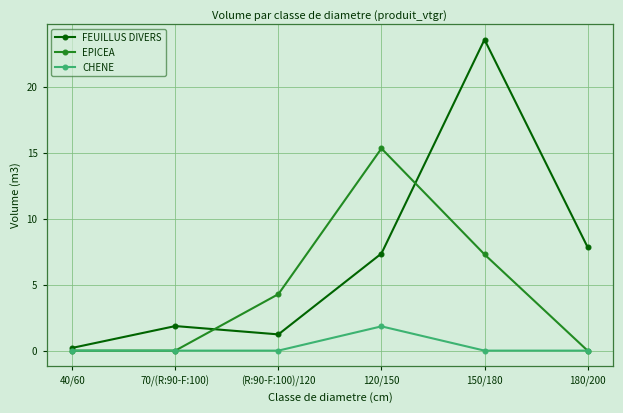

Reading left to right, what are all the values shown in this chart?

FEUILLUS DIVERS: 40/60=0.2	70/(R:90-F:100)=1.9	(R:90-F:100)/120=1.2	120/150=7.4	150/180=23.6	180/200=7.9
EPICEA: 40/60=0.0	70/(R:90-F:100)=0.0	(R:90-F:100)/120=4.3	120/150=15.3	150/180=7.3	180/200=0.0
CHENE: 40/60=0.0	70/(R:90-F:100)=0.0	(R:90-F:100)/120=0.0	120/150=1.8	150/180=0.0	180/200=0.0